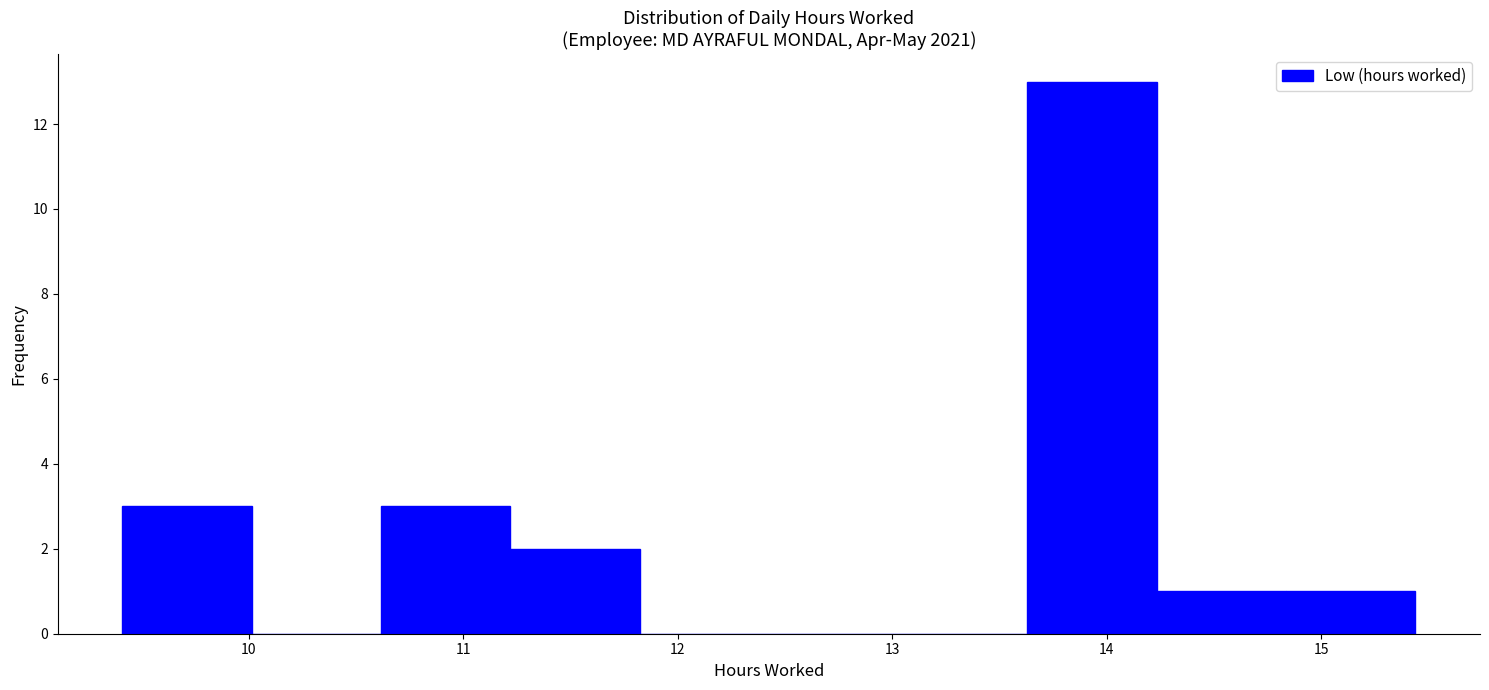

How tall is the bar that spans 9.4 to 10.0 on the x-axis? Neither the bar edges nor the heights are printed on the chart, so give them approximately, as read against the axes.

3